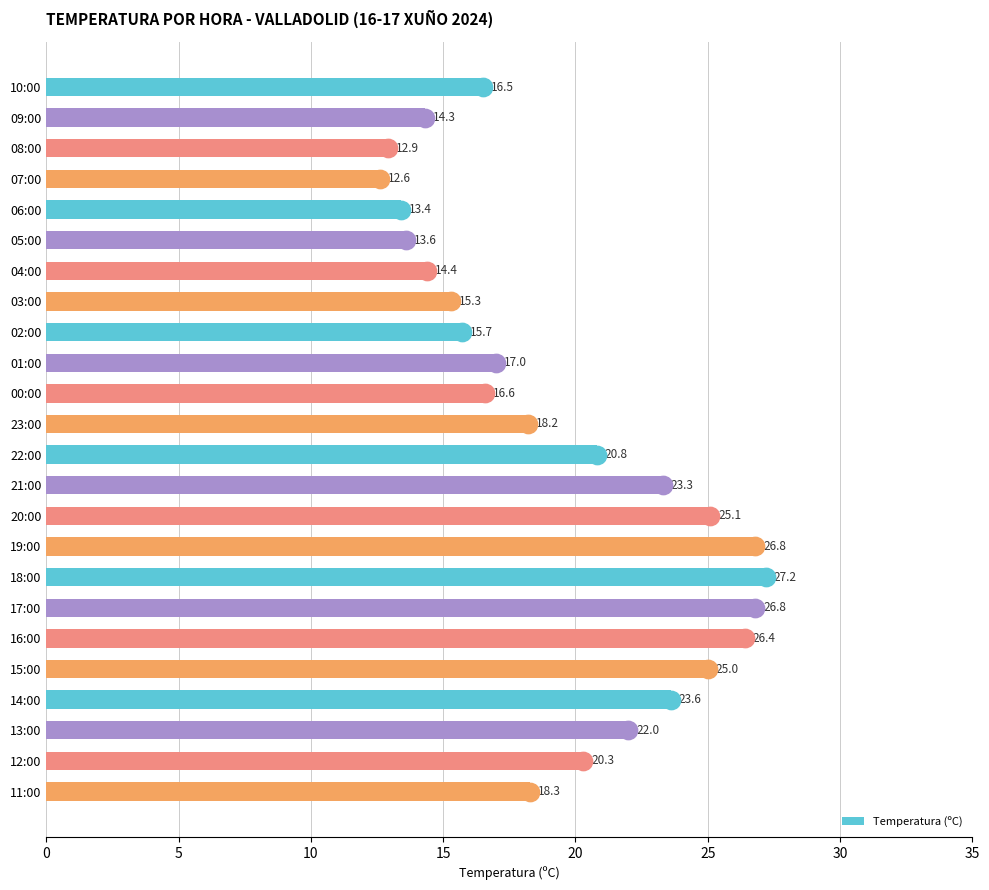

What is the ratio of the value at 12:00 to the value at 09:00?

1.4